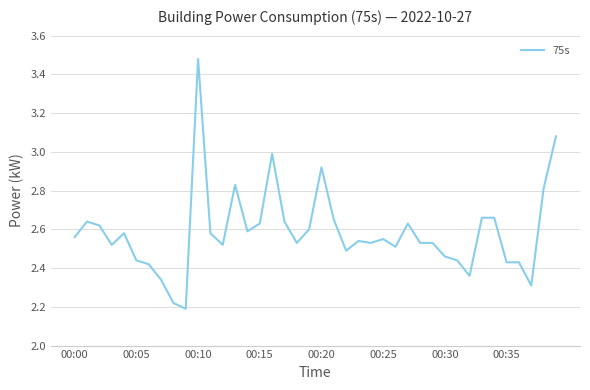

Is this an area chart (filled region under the line)?

No